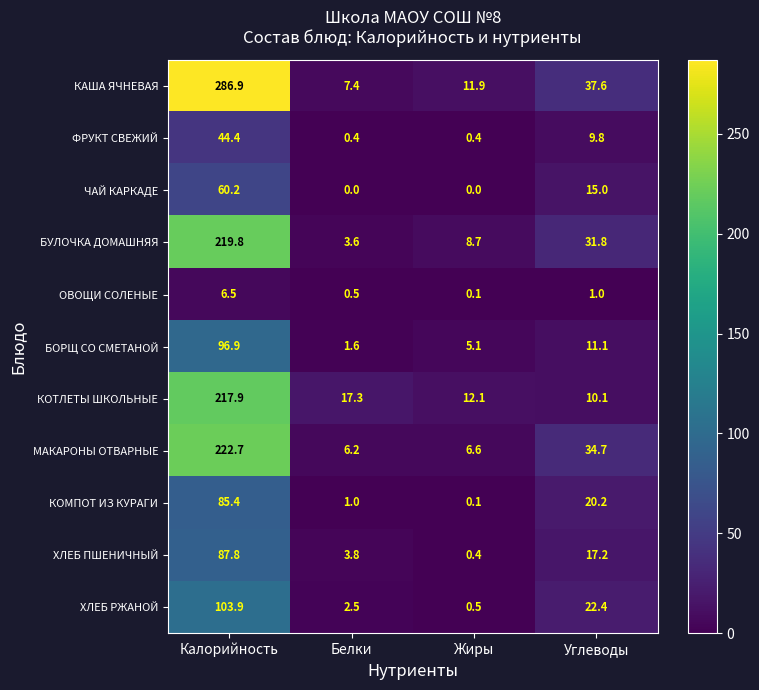

What is the difference between the МАКАРОНЫ ОТВАРНЫЕ values at Калорийность and Углеводы?

188.0